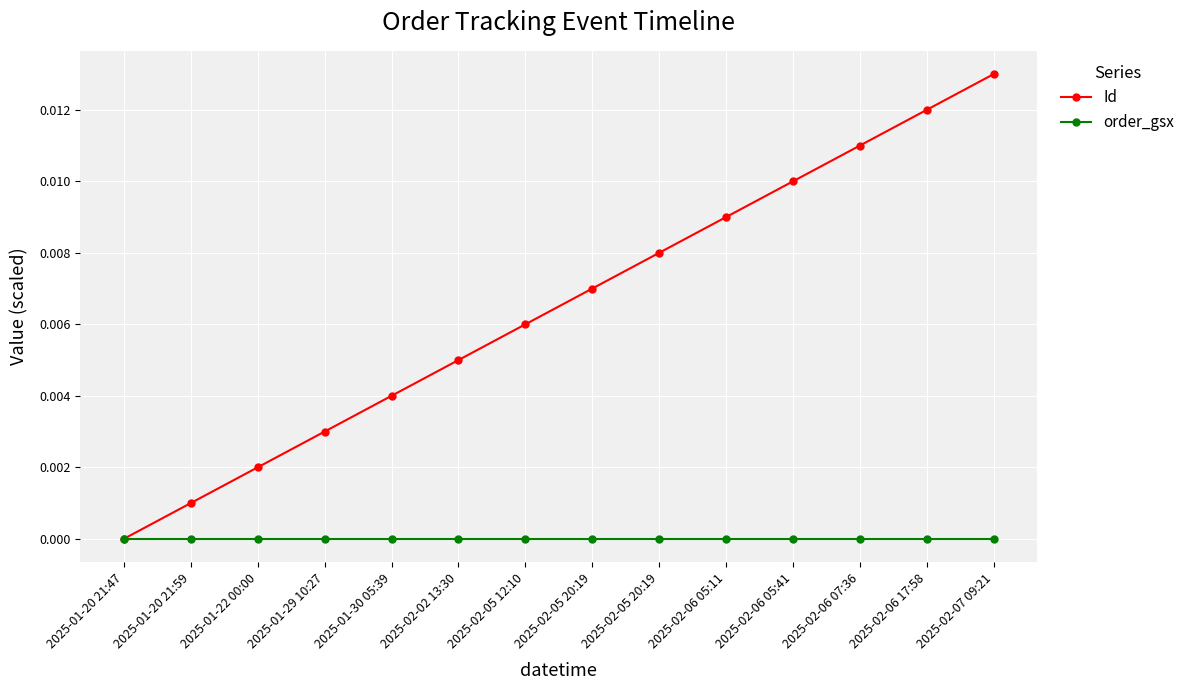

Rank the series by their average value, from highest to lowest.

Id, order_gsx